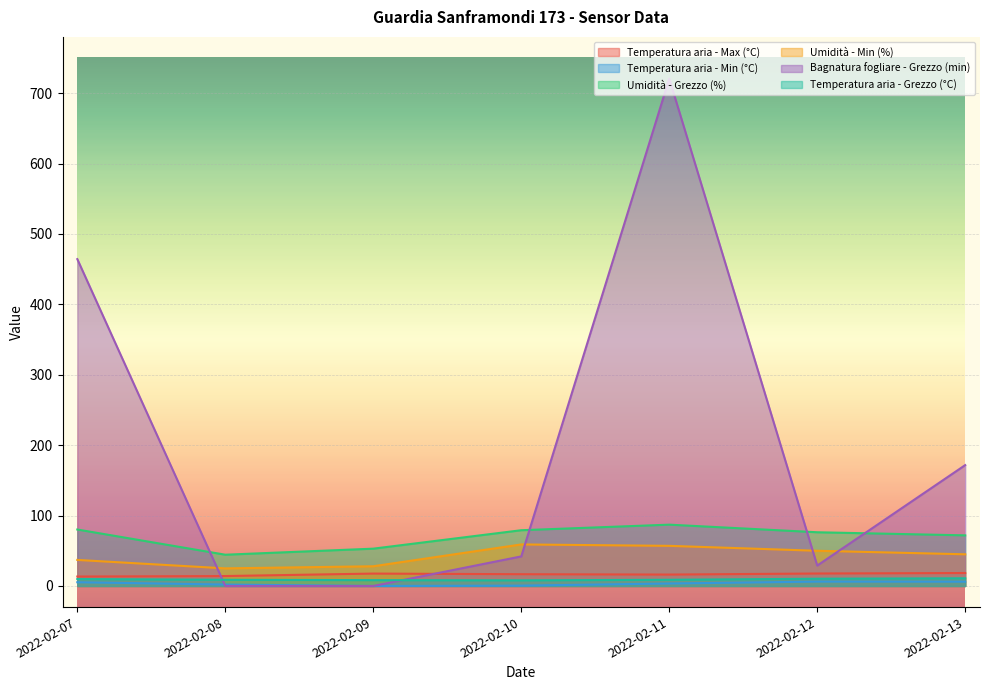

List the series in order of their peak value, highest first.

Bagnatura fogliare - Grezzo (min), Umidità - Grezzo (%), Umidità - Min (%), Temperatura aria - Max (°C), Temperatura aria - Grezzo (°C), Temperatura aria - Min (°C)